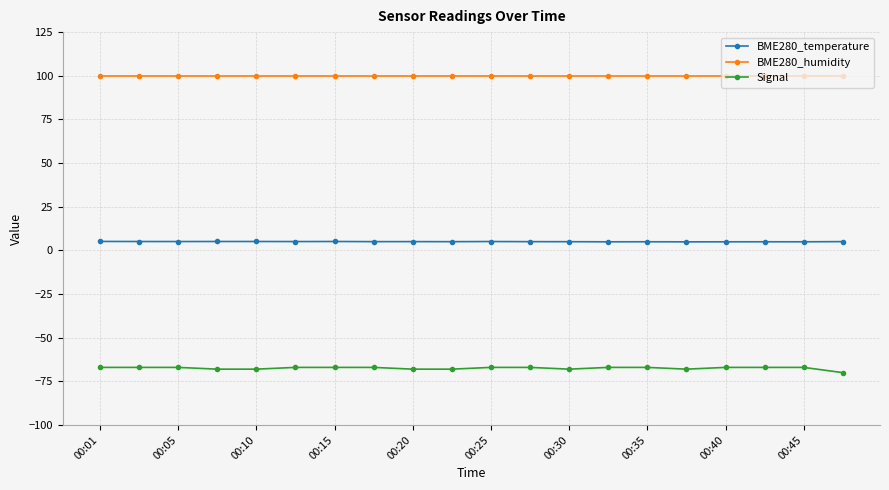

What is the maximum value shown in the chart?

100.0